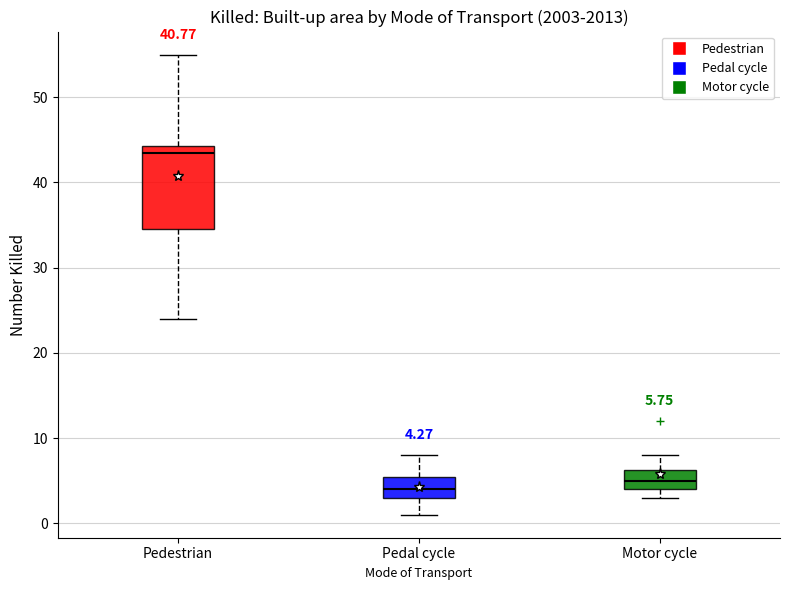

Comparing the boxes themselves (not the whiskers), which one is the tallest?

Pedestrian